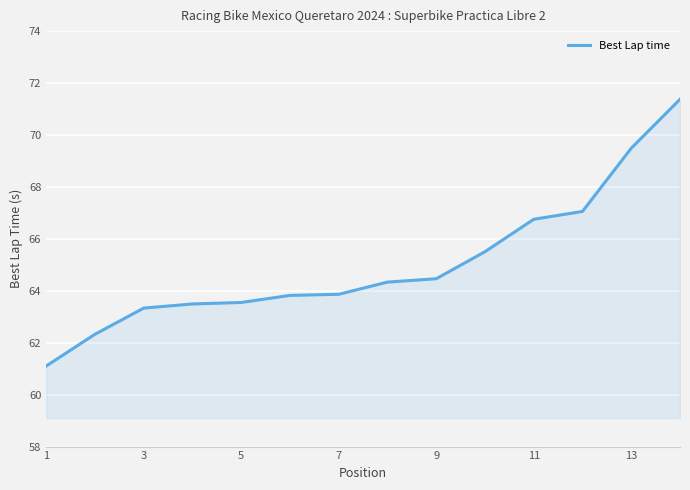

What is the greatest value displayed?

71.4